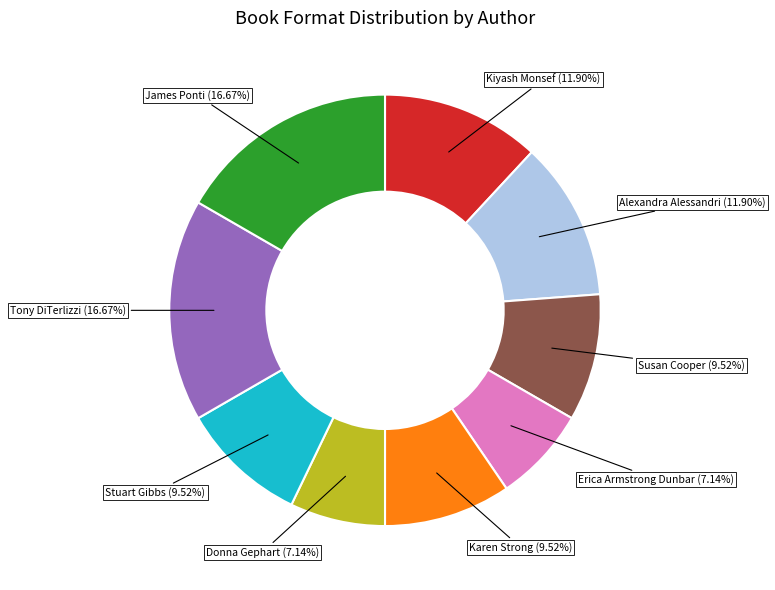

What is the ratio of the value at Susan Cooper to the value at Erica Armstrong Dunbar?

1.3